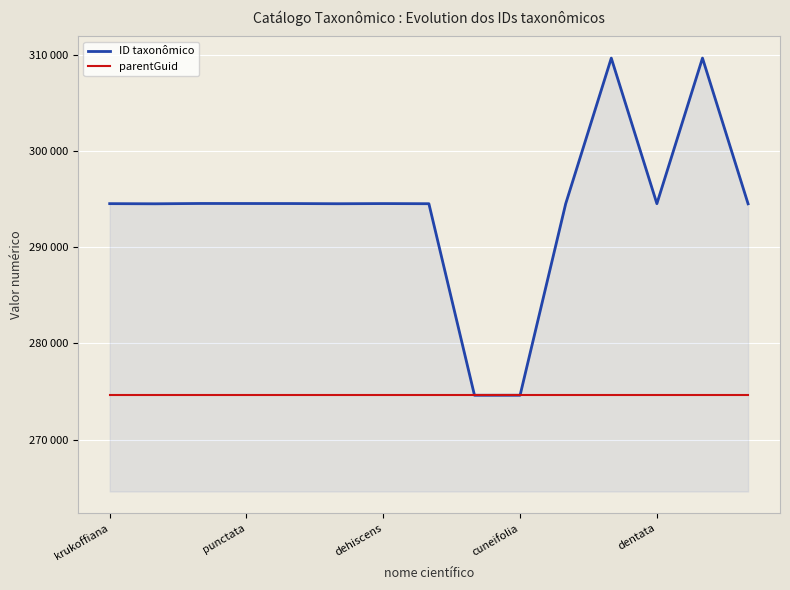

At which label is parentGuid closest to 274604?

krukoffiana